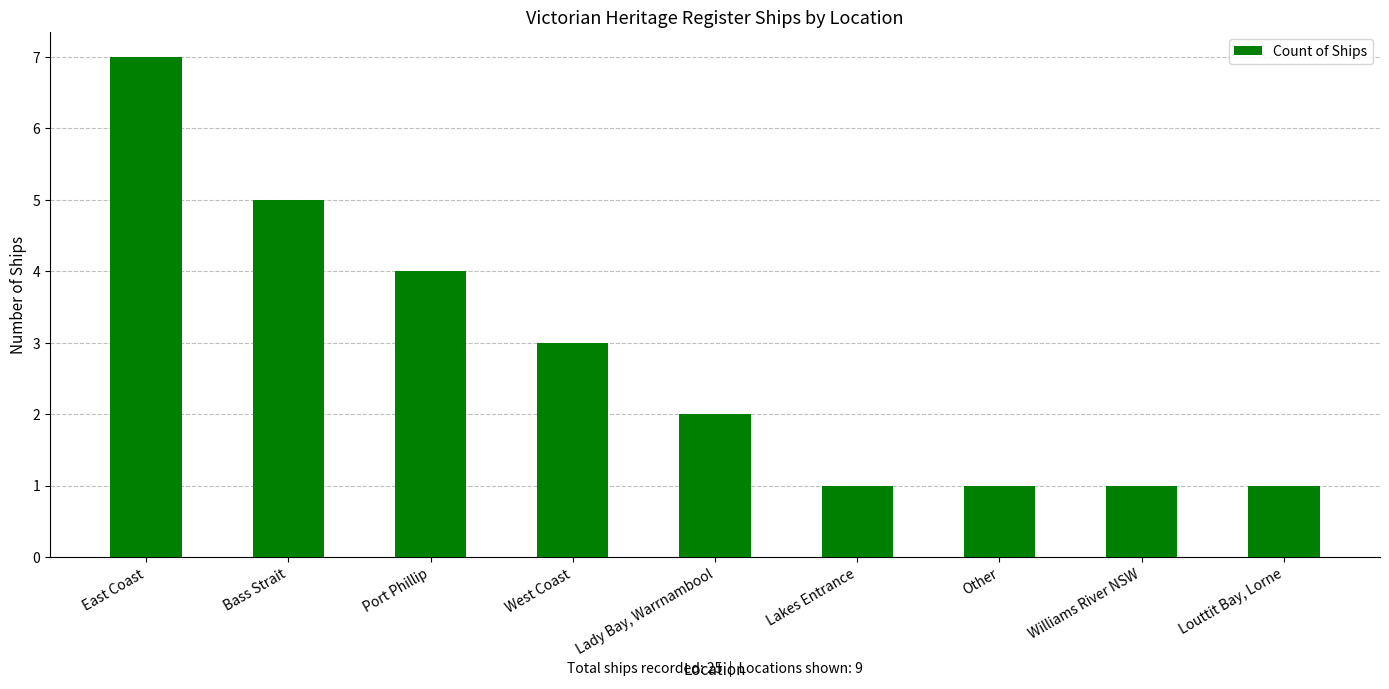

Approximately how many times larger is the value at Lady Bay, Warrnambool compared to West Coast?

0.7